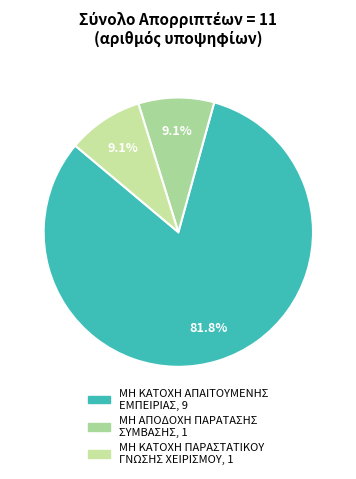

What percentage is the ΜΗ ΑΠΟΔΟΧΗ ΠΑΡΑΤΑΣΗΣ ΣΥΜΒΑΣΗΣ slice, to the nearest percent?

9%